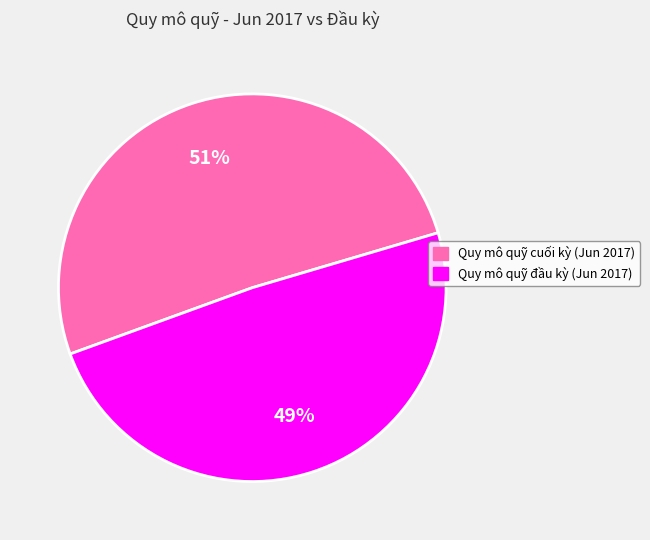

Rank the categories by value from highest to lowest.

Quy mô quỹ cuối kỳ (Jun 2017), Quy mô quỹ đầu kỳ (Jun 2017)